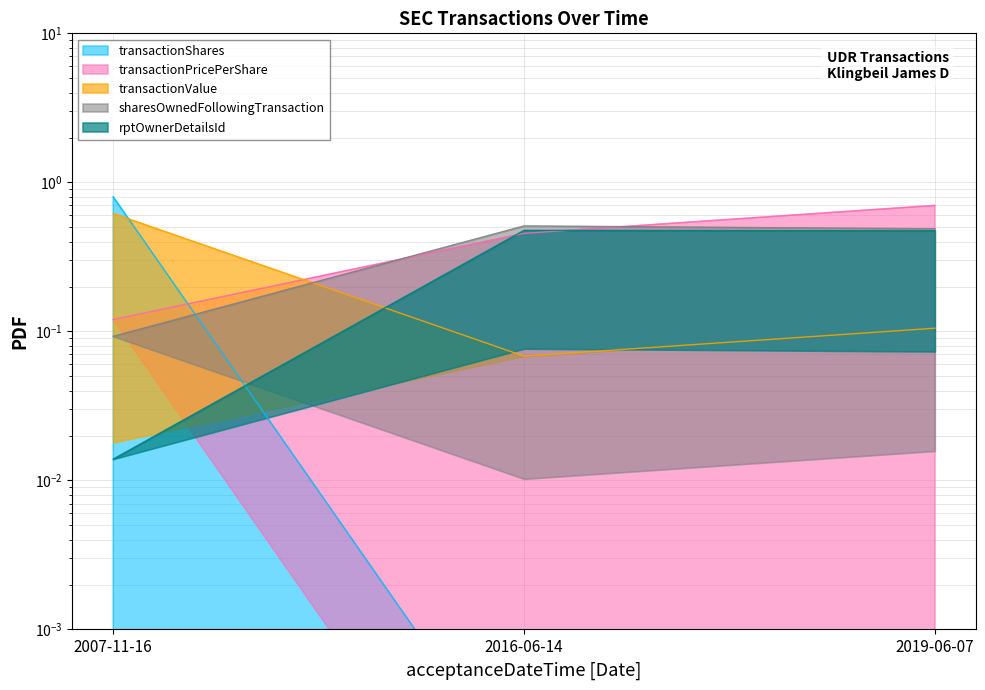

What is the average value of the transactionValue series?

0.3